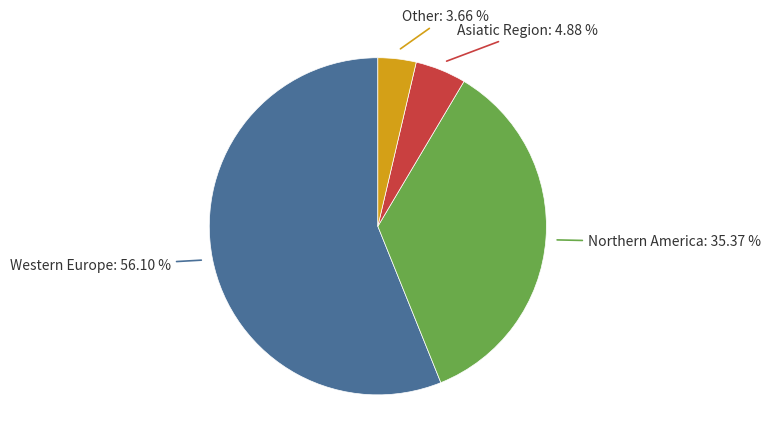

Is there any slice that represents more than half of the pie?

Yes